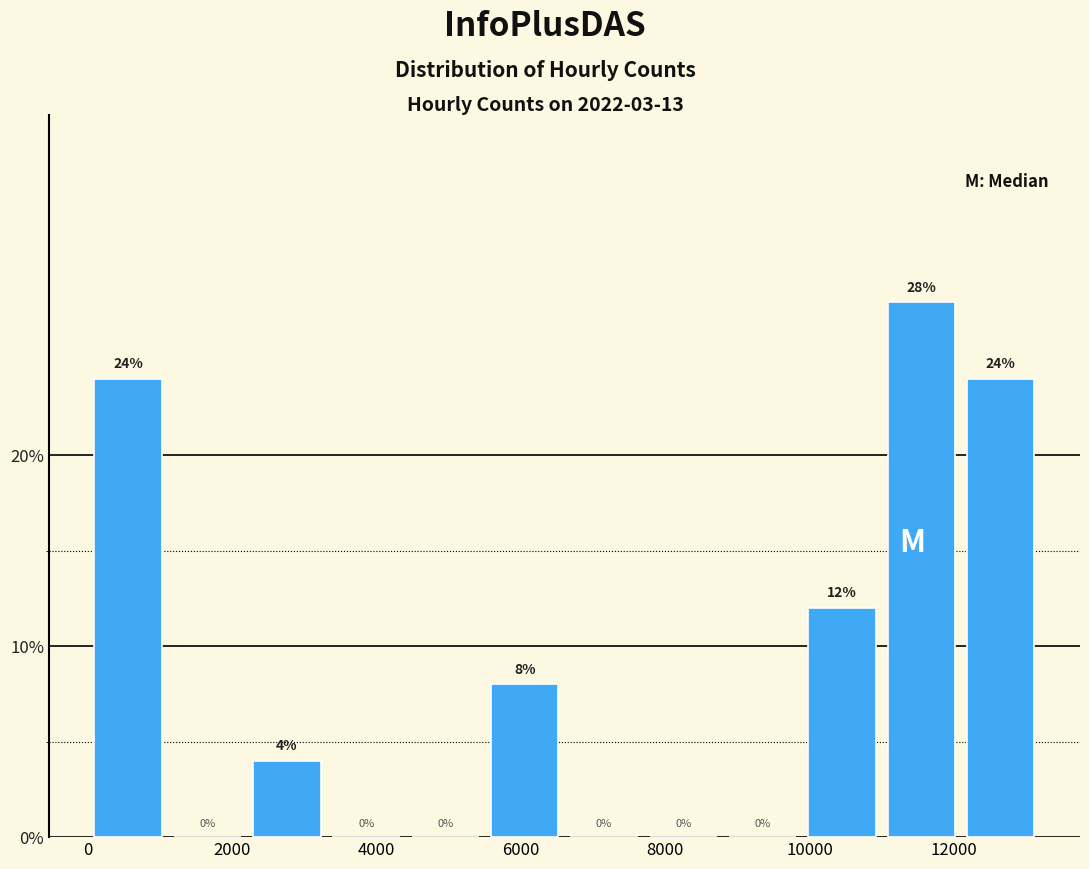

Over which range of the x-axis is the bar tallest?

11000 to 12000